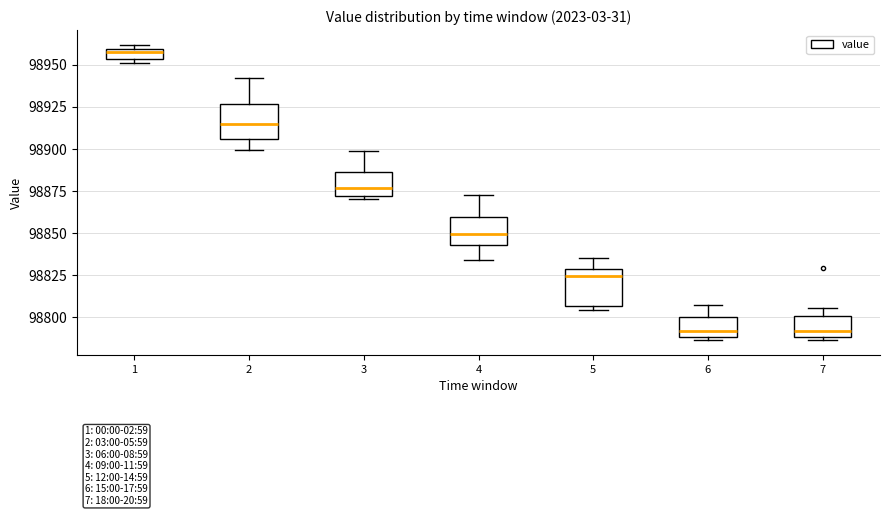

Where does the upper whisker of the box at x = 5 end on the y-axis? The values are not printed on the chart, so give them approximately, as read against the axis.

98835